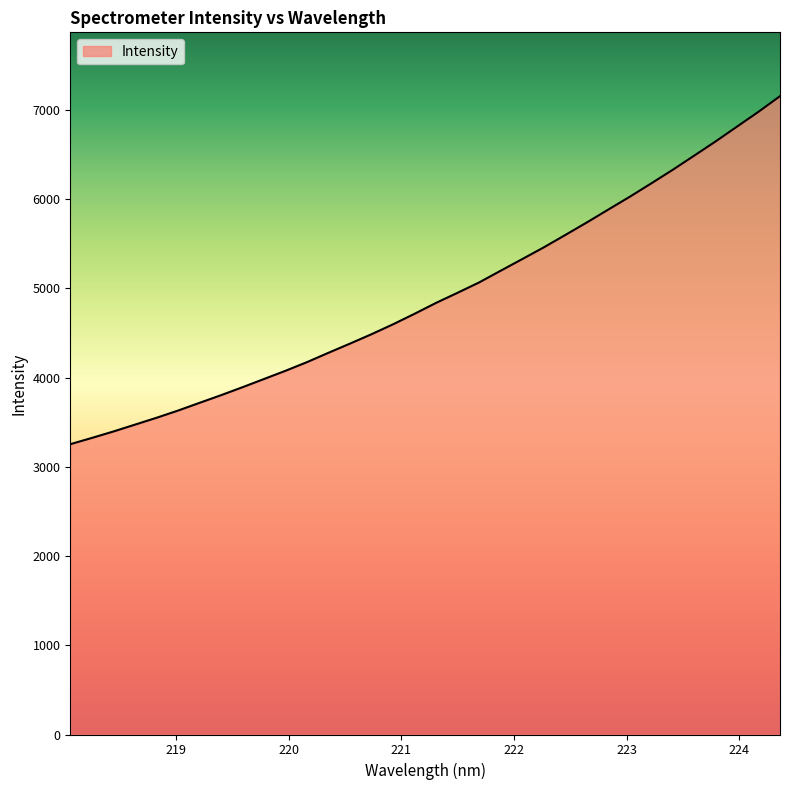

What is the greatest value displayed?

7153.6